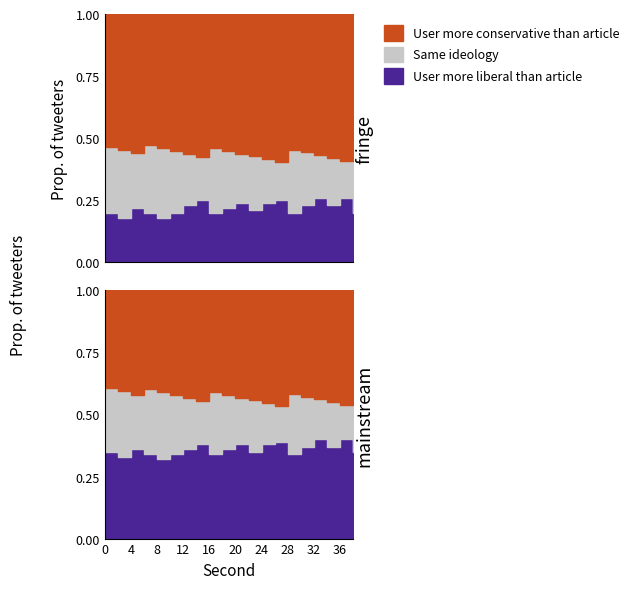

True or false: User more liberal than article has a value of 0.2 at 20.

True